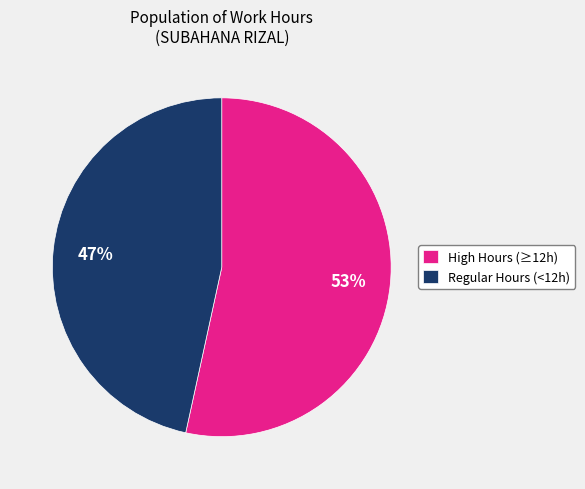

Rank the categories by value from highest to lowest.

High Hours (≥12h), Regular Hours (<12h)